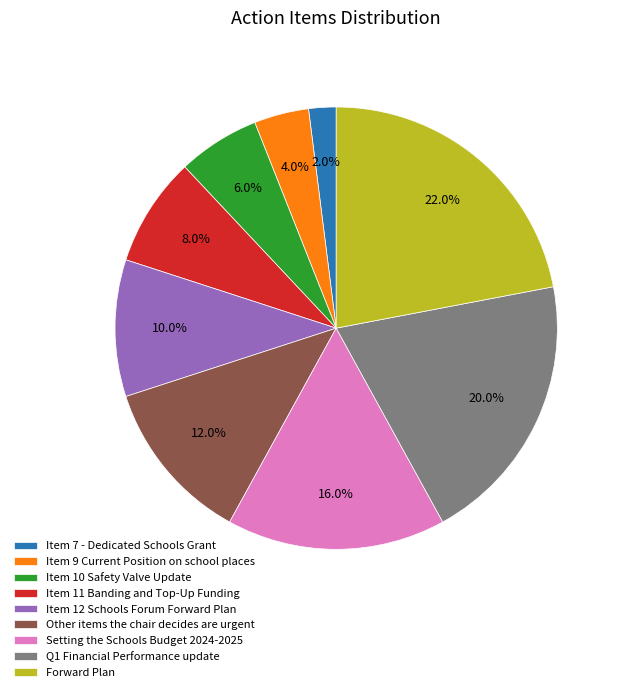

To the nearest percent, what percentage of the pie is Forward Plan?

22%